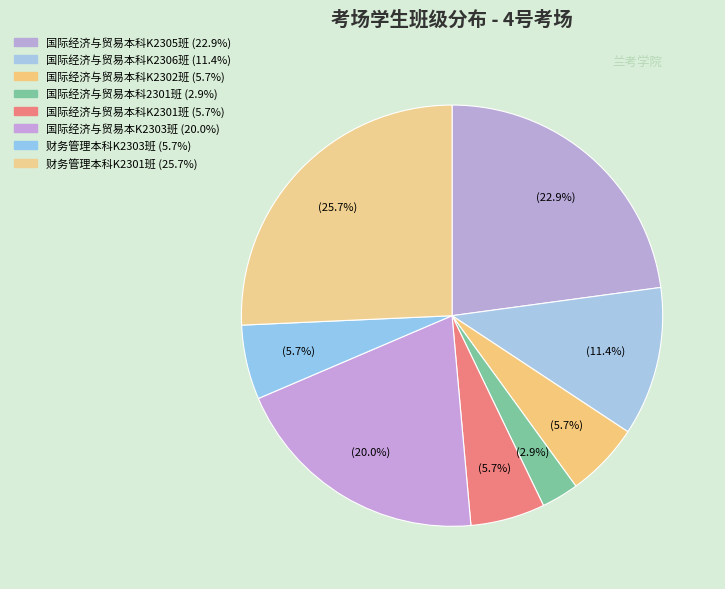

Does 国际经济与贸易本科K2301班 represent more than half of the total?

No